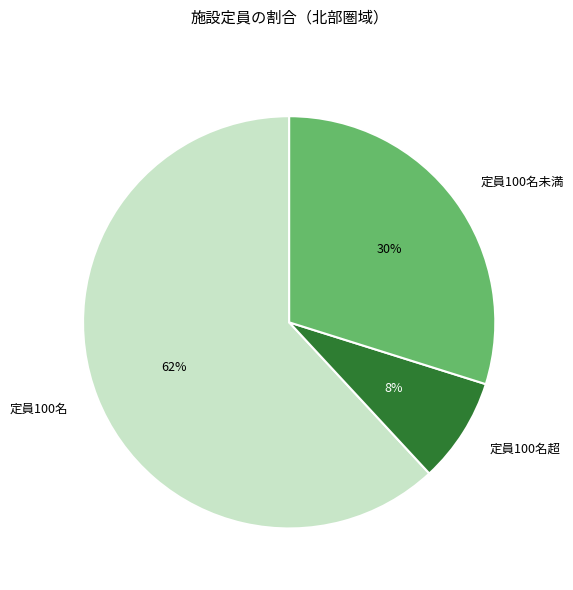

The 定員100名超 slice represents 8% of the pie. True or false?

True